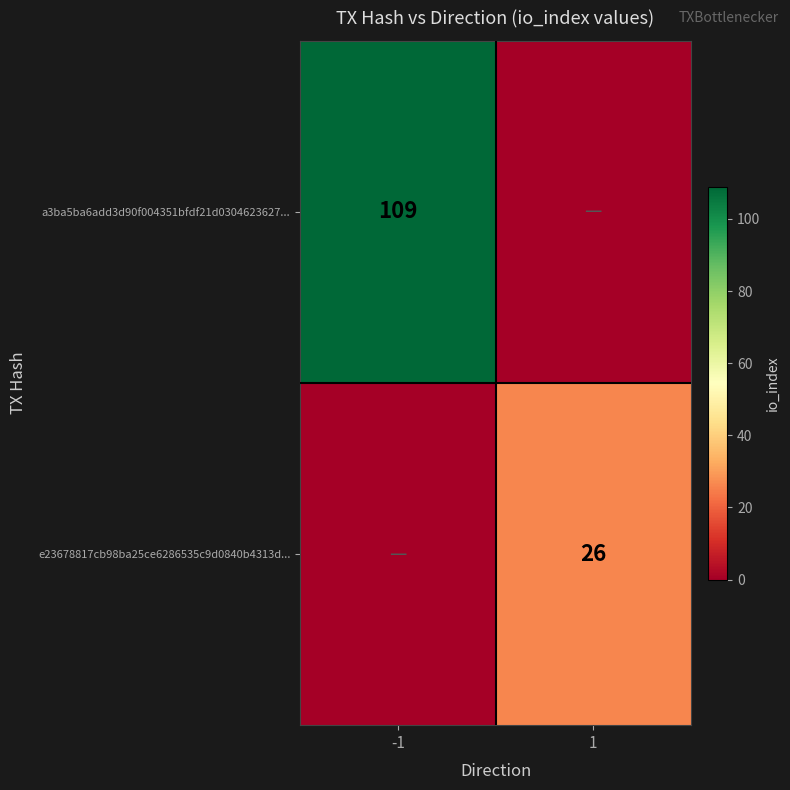

The value of a3ba5ba6add3d90f004351bfdf21d0304623627... at -1 is 109. True or false?

True